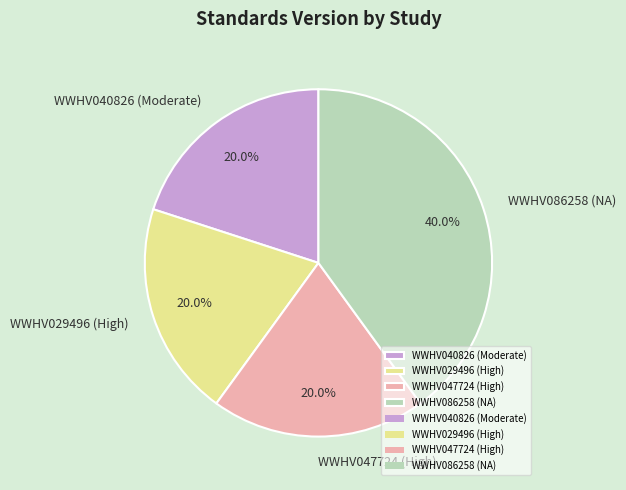

Does any single category account for the majority?

No